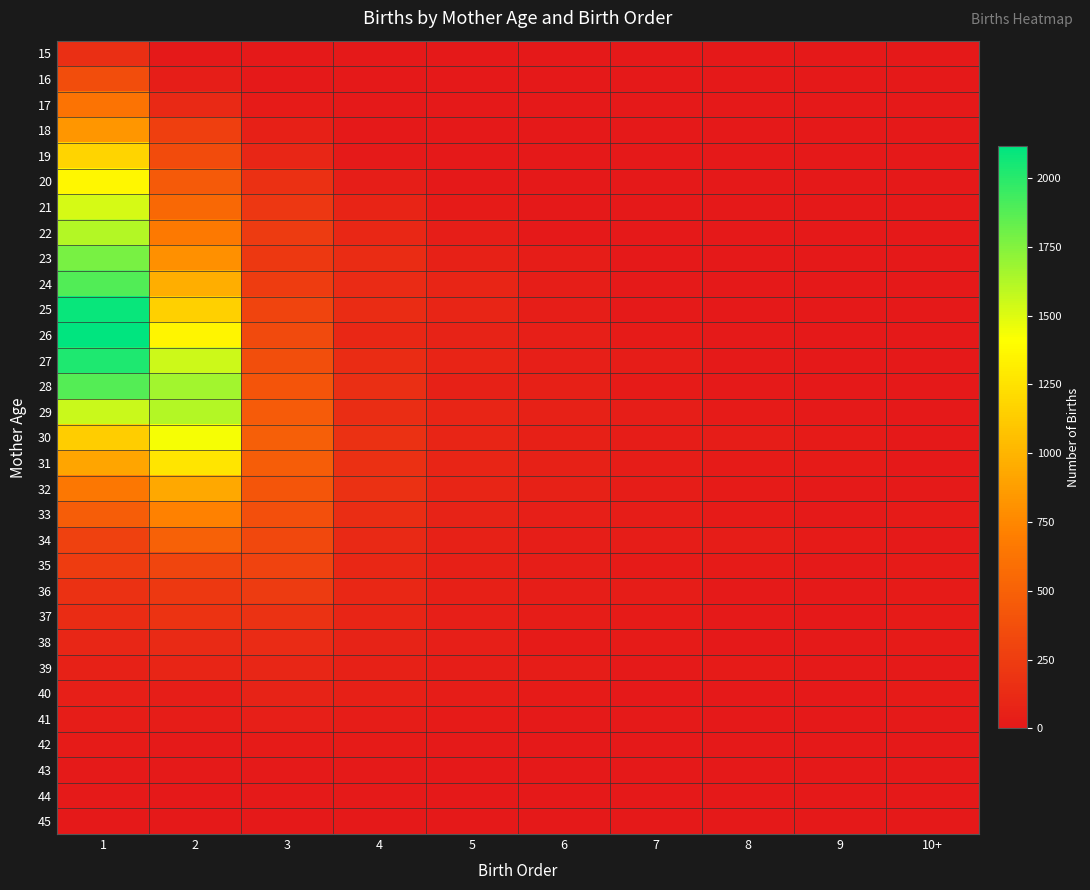

Which series has the widest spread of values?

26